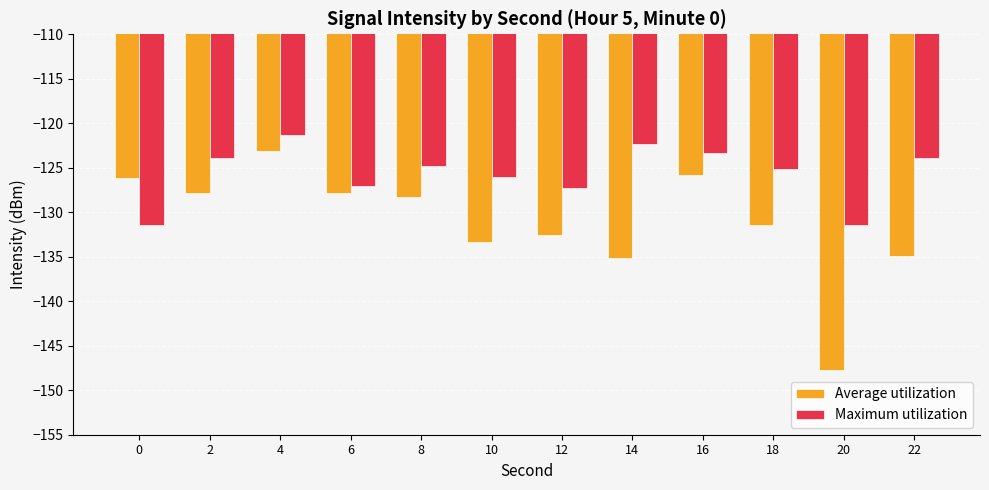

What is the difference between the second highest and minimum values in the Maximum utilization series?

9.1